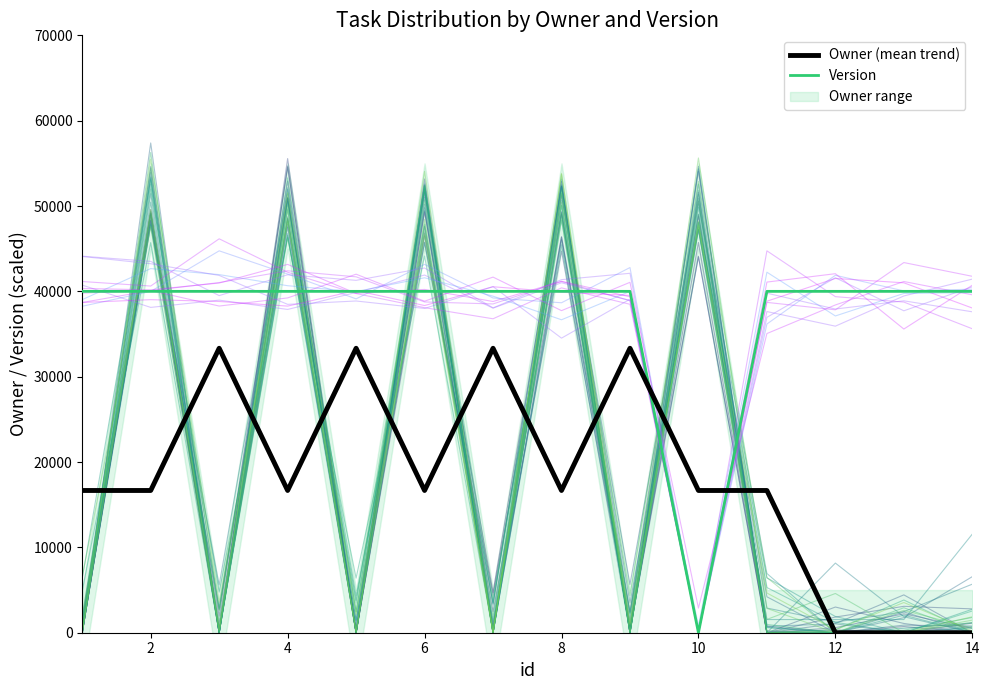

Rank the series by their average value, from lowest to highest.

Owner (mean trend), Version